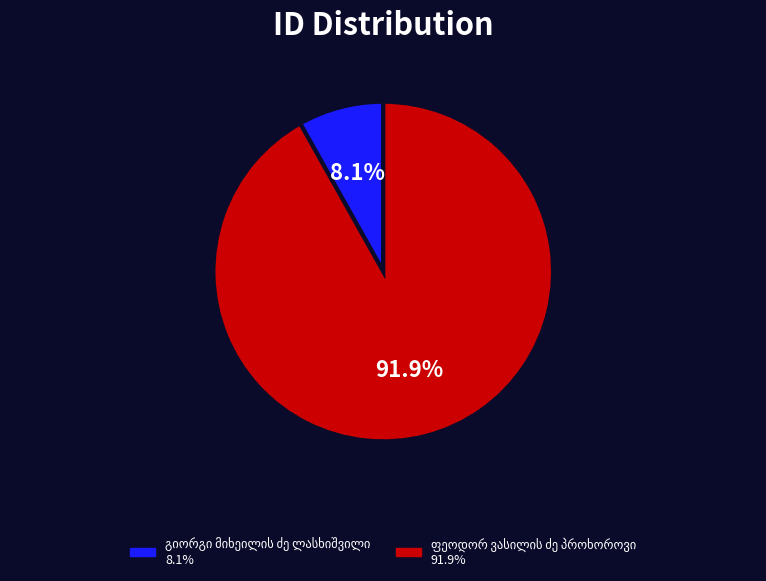

How many segments does this pie chart have?

2